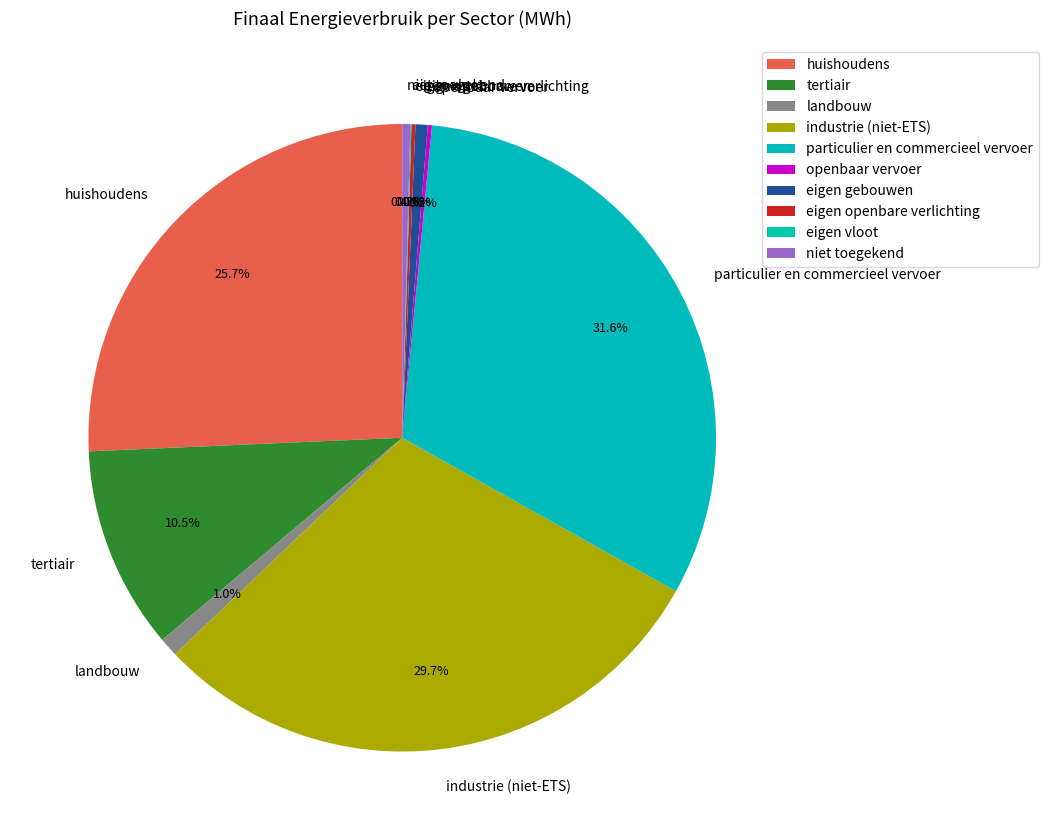

Does any single category account for the majority?

No